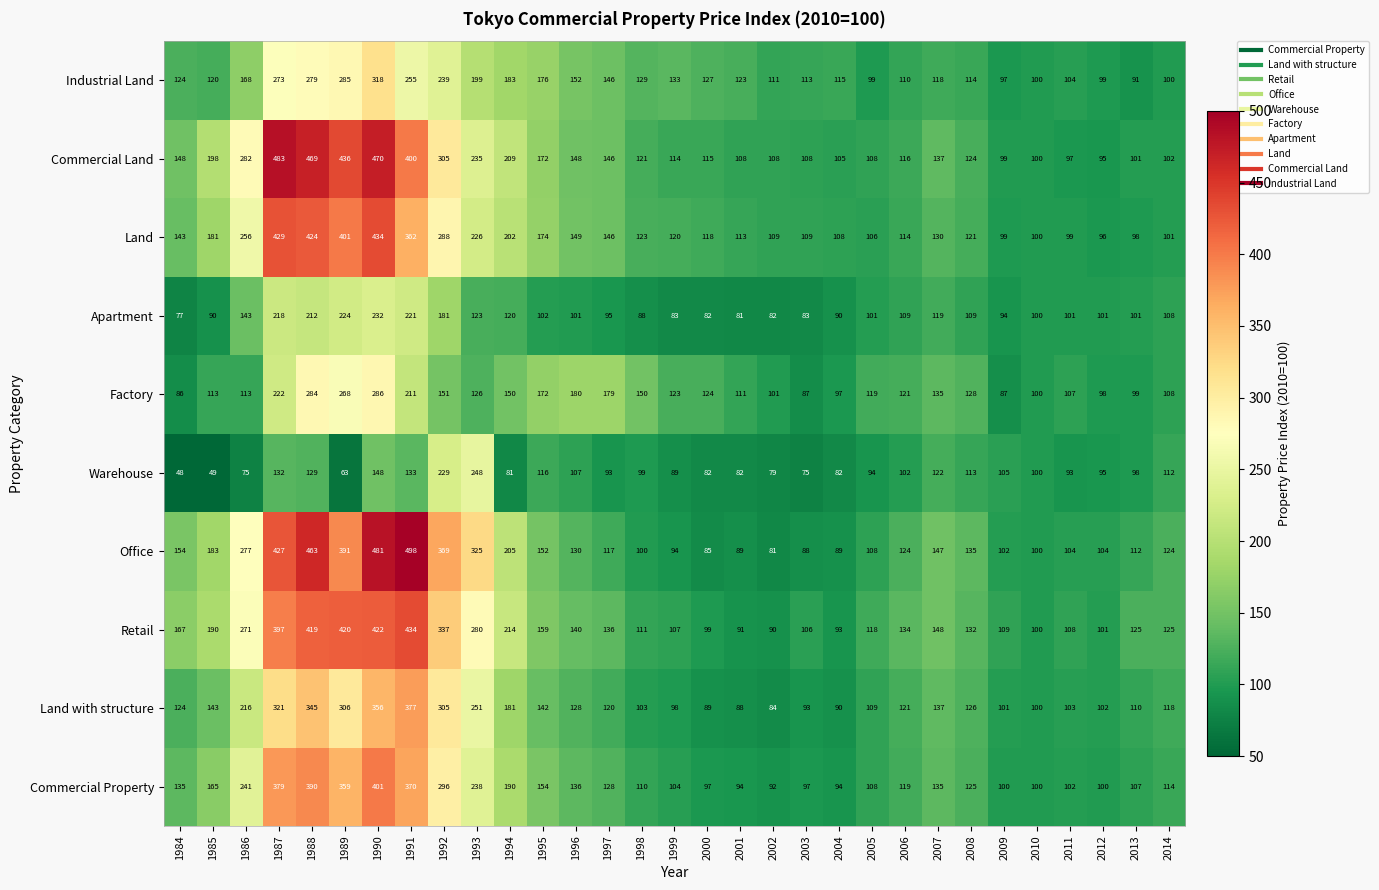

At 1988, list the series in order from smallest to largest.

Warehouse, Apartment, Industrial Land, Factory, Land with structure, Commercial Property, Retail, Land, Office, Commercial Land